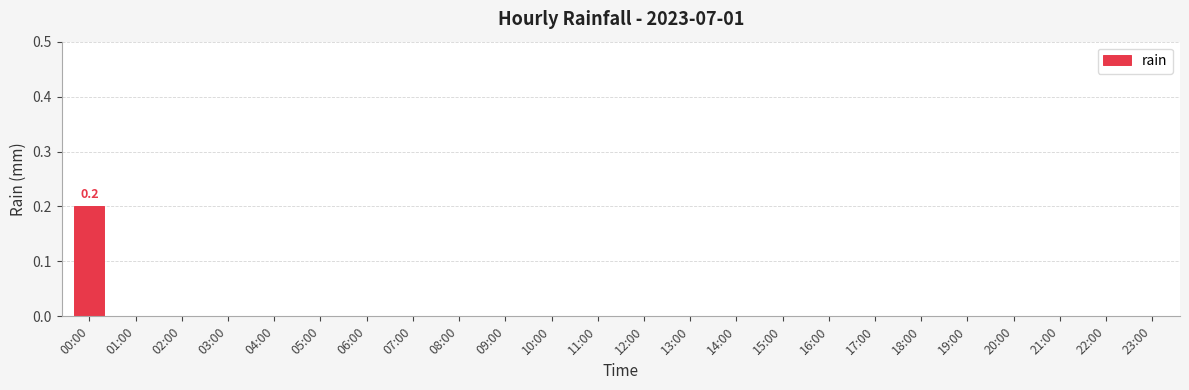

At which category does the chart reach its peak across all series?

00:00